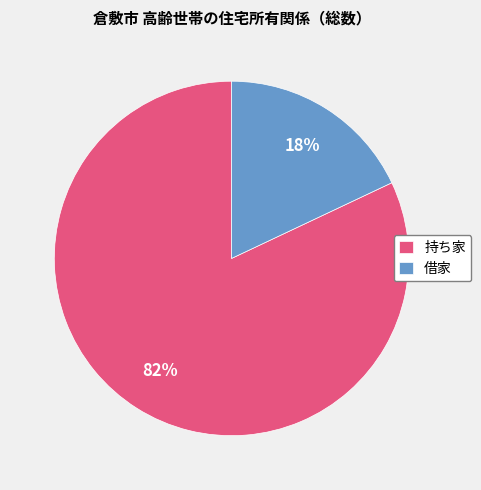

Rank the categories by value from highest to lowest.

持ち家, 借家